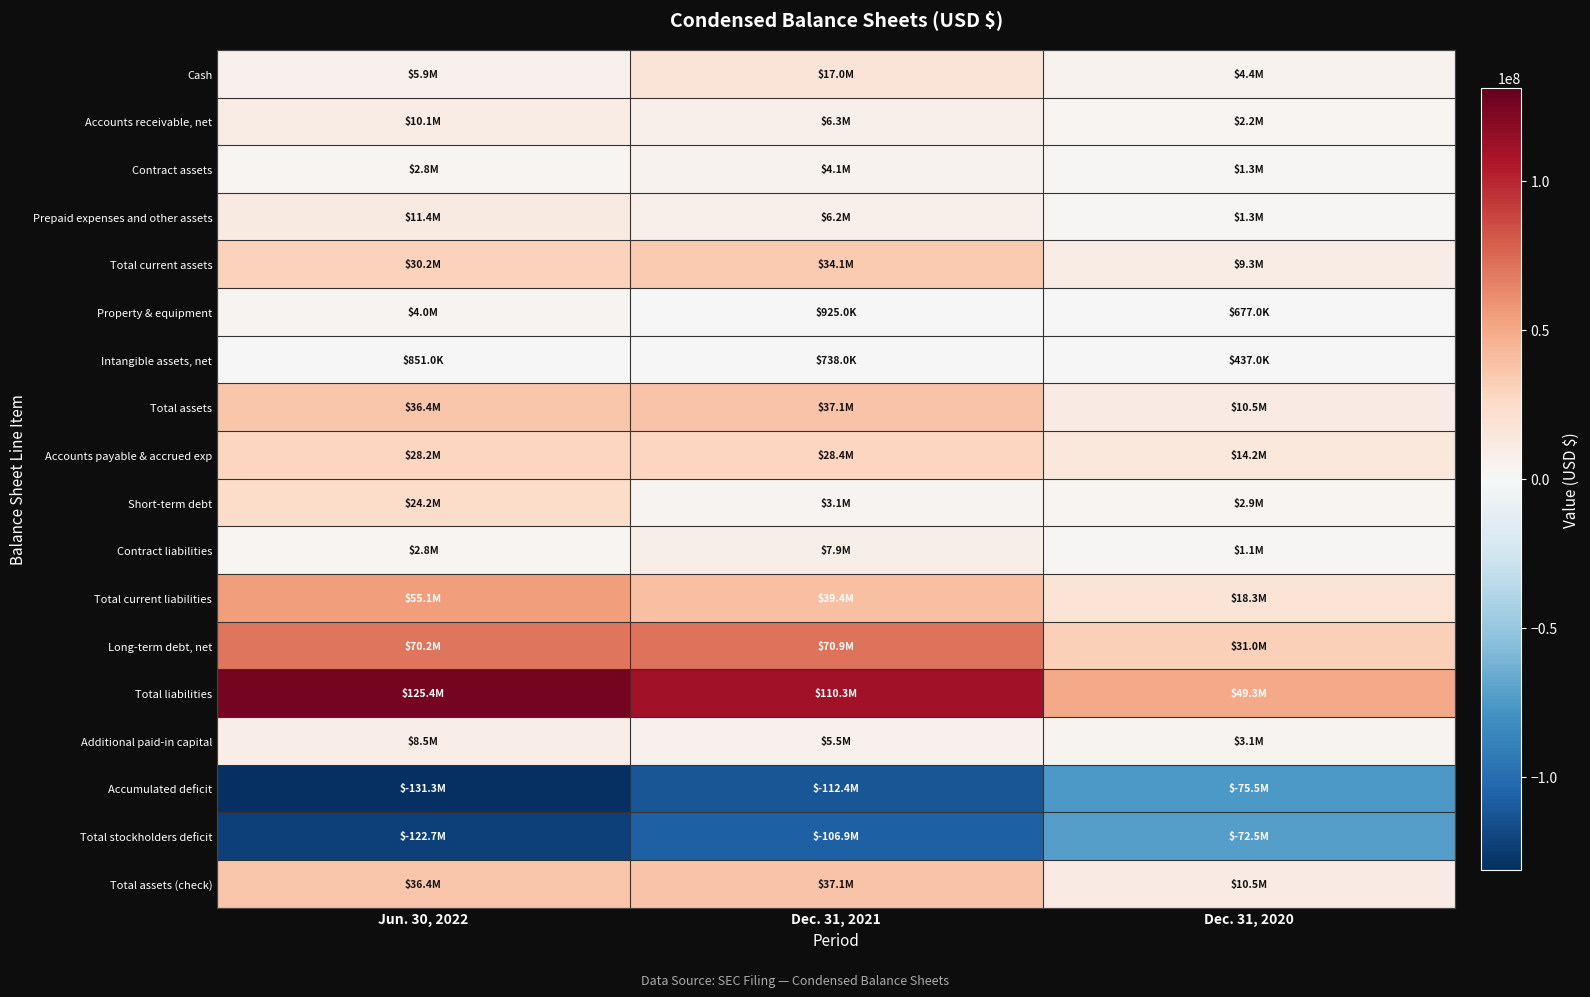

Reading left to right, what are all the values shown in this chart?

Cash: Jun. 30, 2022=5894000	Dec. 31, 2021=17018000	Dec. 31, 2020=4431000
Accounts receivable, net: Jun. 30, 2022=10135000	Dec. 31, 2021=6266000	Dec. 31, 2020=2167000
Contract assets: Jun. 30, 2022=2804000	Dec. 31, 2021=4118000	Dec. 31, 2020=1348000
Prepaid expenses and other assets: Jun. 30, 2022=11374000	Dec. 31, 2021=6190000	Dec. 31, 2020=1330000
Total current assets: Jun. 30, 2022=30207000	Dec. 31, 2021=34072000	Dec. 31, 2020=9335000
Property & equipment: Jun. 30, 2022=3986000	Dec. 31, 2021=925000	Dec. 31, 2020=677000
Intangible assets, net: Jun. 30, 2022=851000	Dec. 31, 2021=738000	Dec. 31, 2020=437000
Total assets: Jun. 30, 2022=36359000	Dec. 31, 2021=37068000	Dec. 31, 2020=10524000
Accounts payable & accrued exp: Jun. 30, 2022=28199000	Dec. 31, 2021=28381000	Dec. 31, 2020=14194000
Short-term debt: Jun. 30, 2022=24165000	Dec. 31, 2021=3148000	Dec. 31, 2020=2910000
Contract liabilities: Jun. 30, 2022=2770000	Dec. 31, 2021=7902000	Dec. 31, 2020=1111000
Total current liabilities: Jun. 30, 2022=55134000	Dec. 31, 2021=39438000	Dec. 31, 2020=18292000
Long-term debt, net: Jun. 30, 2022=70233000	Dec. 31, 2021=70854000	Dec. 31, 2020=30983000
Total liabilities: Jun. 30, 2022=125394000	Dec. 31, 2021=110292000	Dec. 31, 2020=49275000
Additional paid-in capital: Jun. 30, 2022=8532000	Dec. 31, 2021=5479000	Dec. 31, 2020=3086000
Accumulated deficit: Jun. 30, 2022=-131272000	Dec. 31, 2021=-112408000	Dec. 31, 2020=-75542000
Total stockholders deficit: Jun. 30, 2022=-122740000	Dec. 31, 2021=-106929000	Dec. 31, 2020=-72456000
Total assets (check): Jun. 30, 2022=36359000	Dec. 31, 2021=37068000	Dec. 31, 2020=10524000